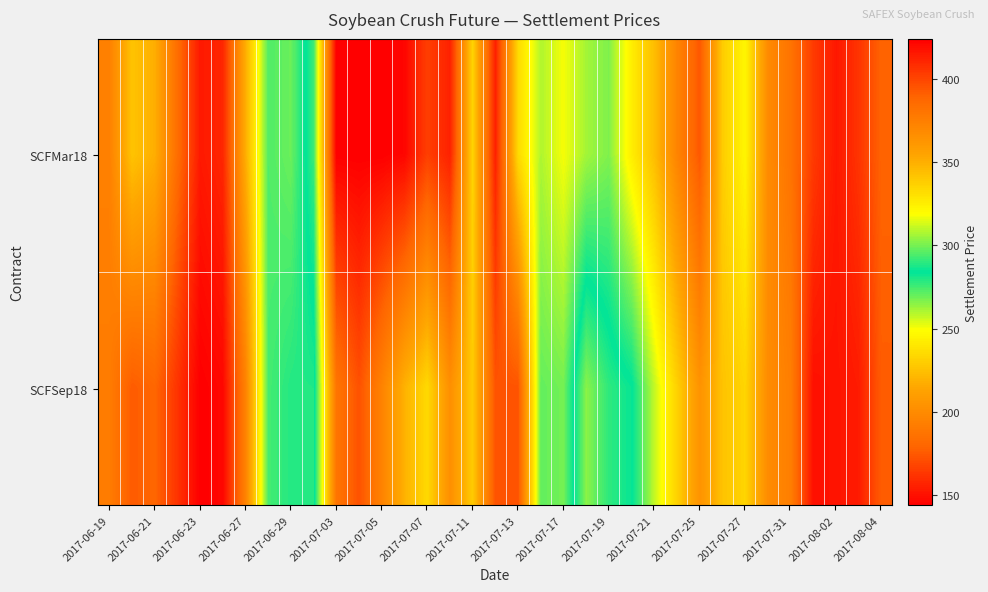

Which label corresponds to the smallest value in the chart?

2017-06-23